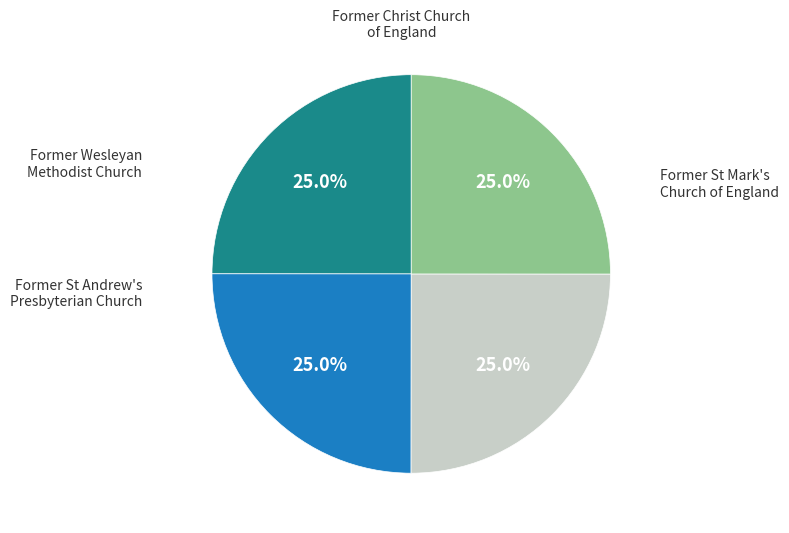

Does any single category account for the majority?

No